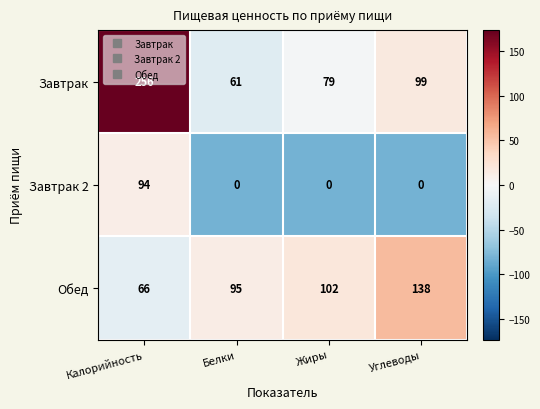

Which series has the largest range (max minus min)?

Завтрак